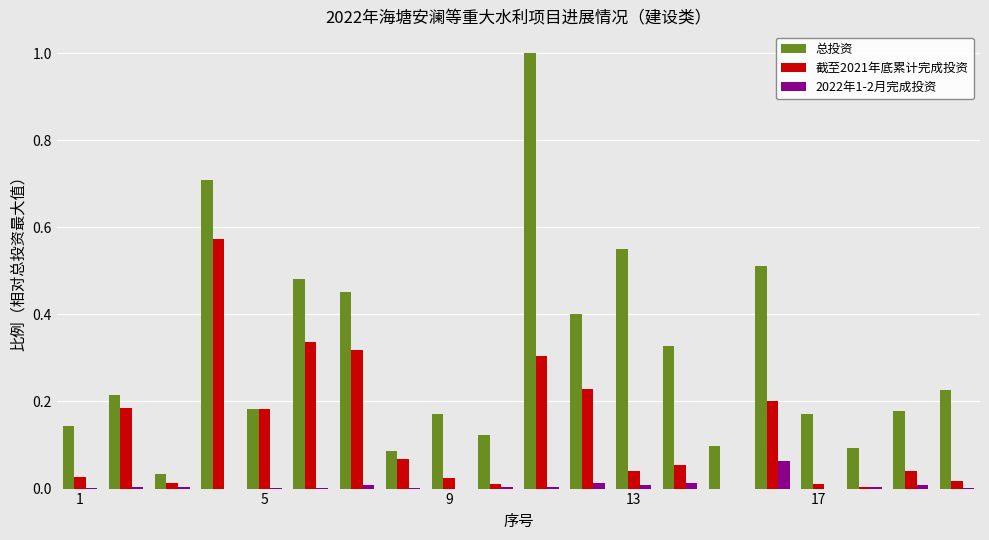

Are the bars grouped side by side (vs. stacked)?

Yes